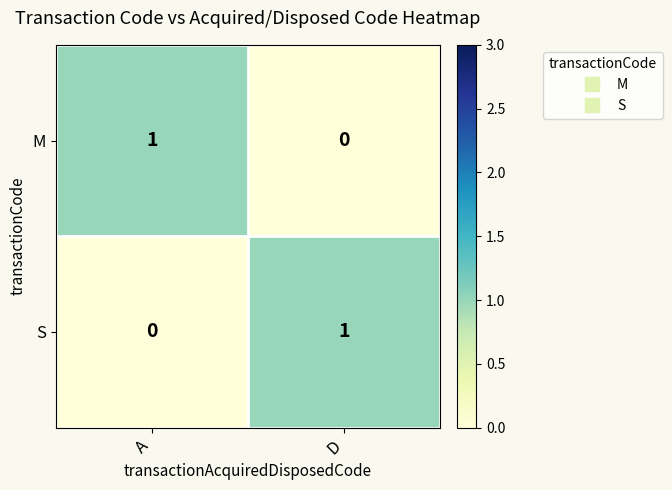

At D, list the series in order from largest to smallest.

S, M